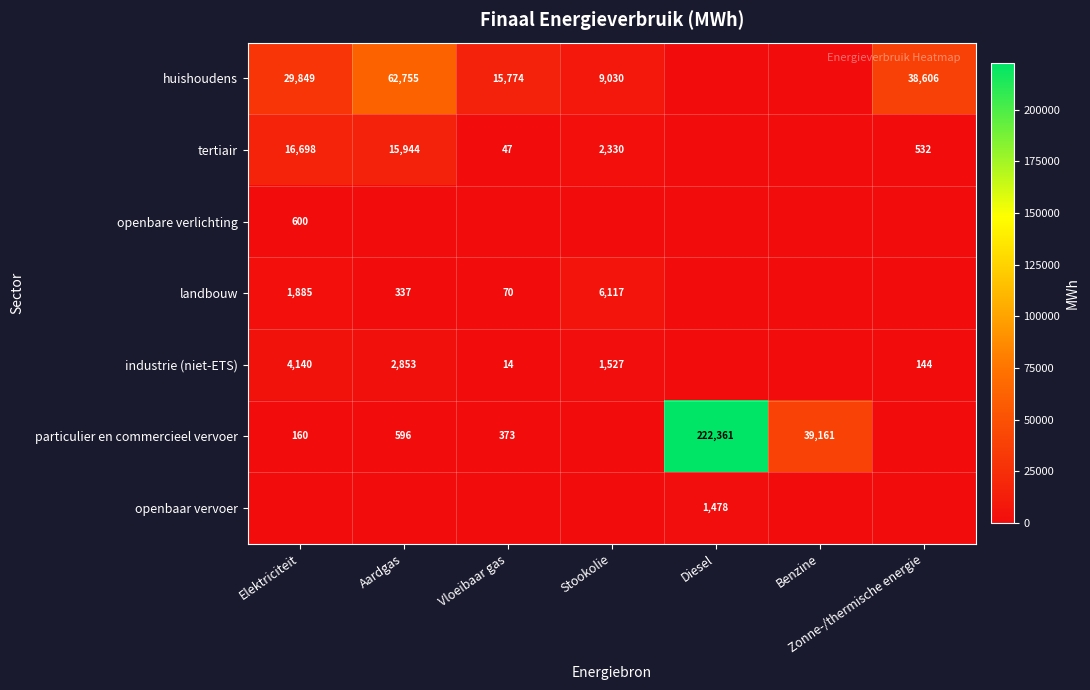

True or false: particulier en commercieel vervoer has a value of 54772 at Benzine.

False